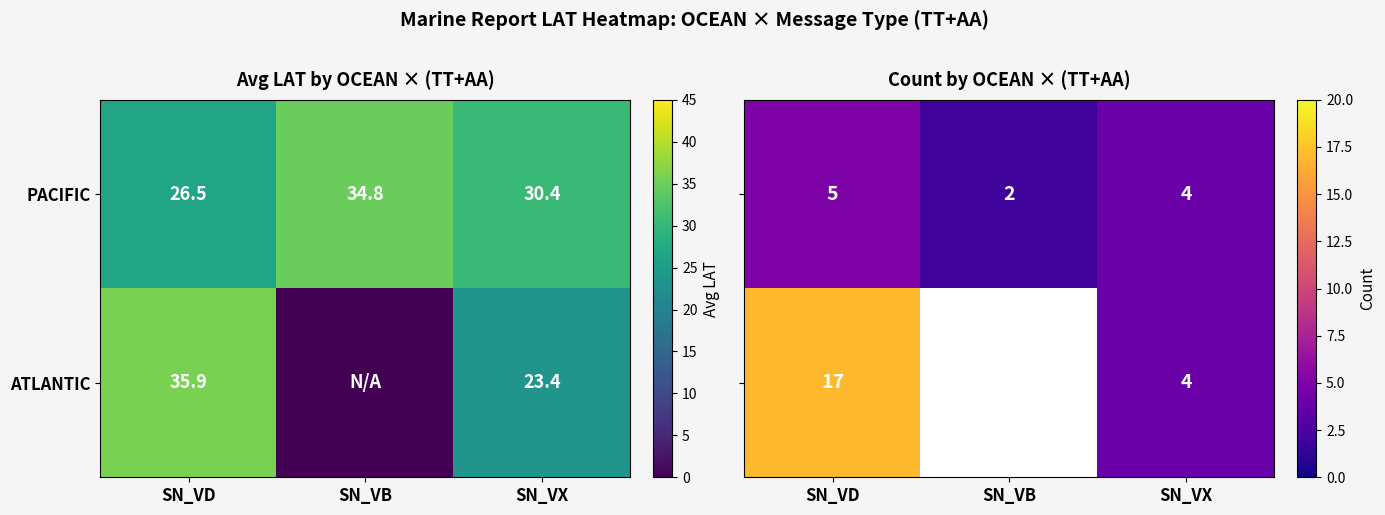

Is it true that PACIFIC equals 34.8 at SN_VB?

True